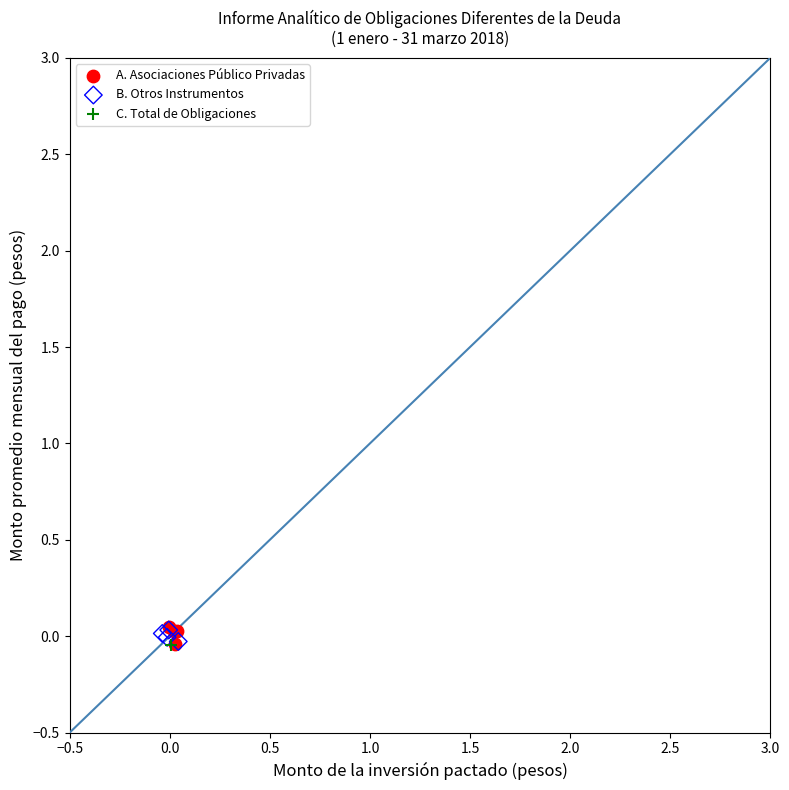

What are all the series names shown in the legend?

A. Asociaciones Público Privadas, B. Otros Instrumentos, C. Total de Obligaciones